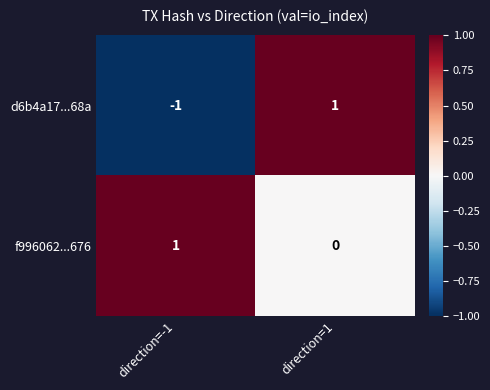

At which category does the chart reach its minimum across all series?

direction=-1